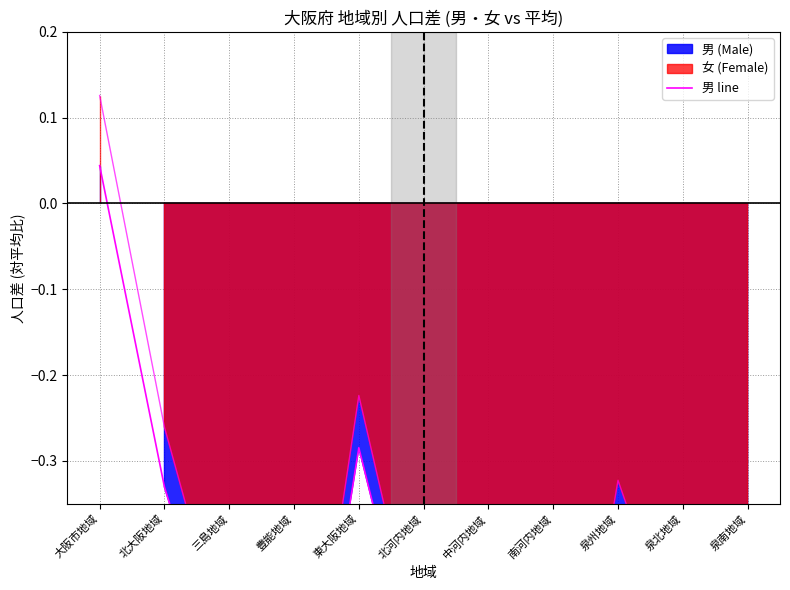

Rank the categories by value from highest to lowest.

大阪市地域, 東大阪地域, 北大阪地域, 泉州地域, 三島地域, 泉北地域, 北河内地域, 中河内地域, 豊能地域, 南河内地域, 泉南地域